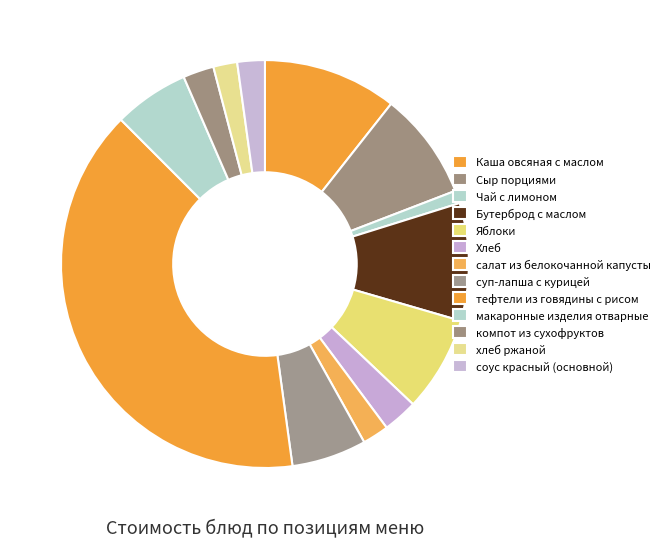

True or false: Сыр порциями accounts for 9% of the total.

True